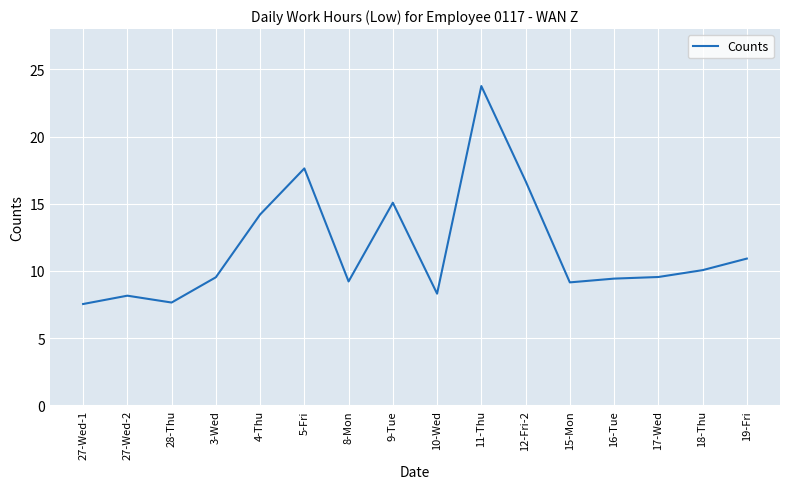

Approximately how many times larger is the value at 16-Tue compared to 10-Wed?

1.1